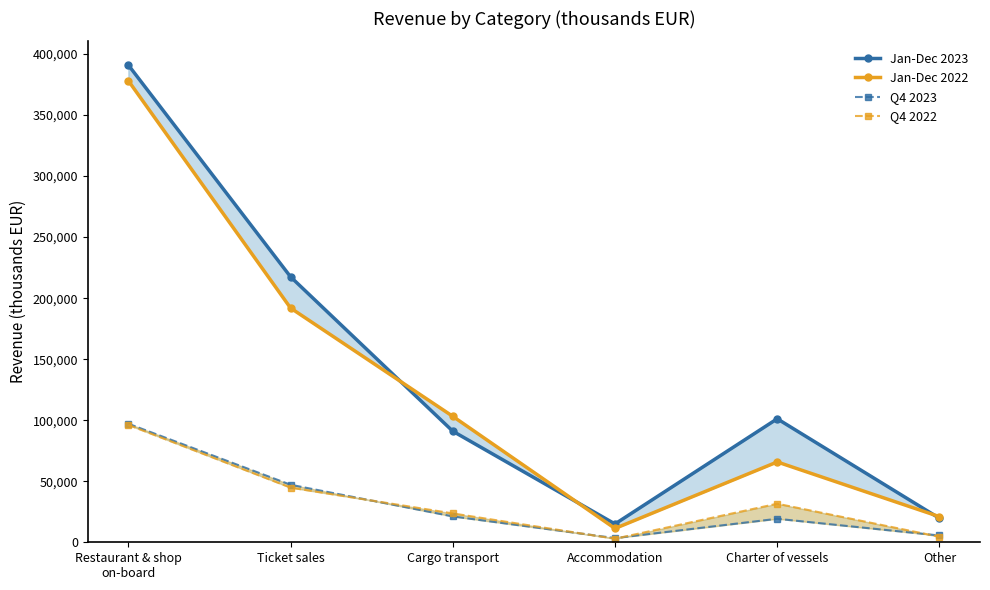

Read the Jan-Dec 2022 value at Charter of vessels.

65808.0